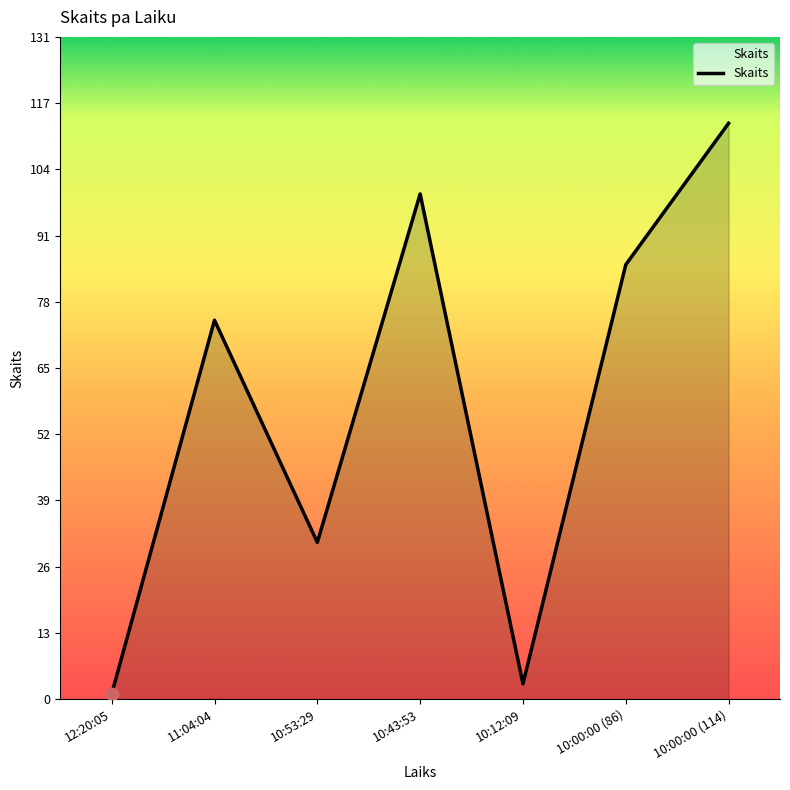

Approximately how many times larger is the value at 10:53:29 compared to 12:20:05?

31.0